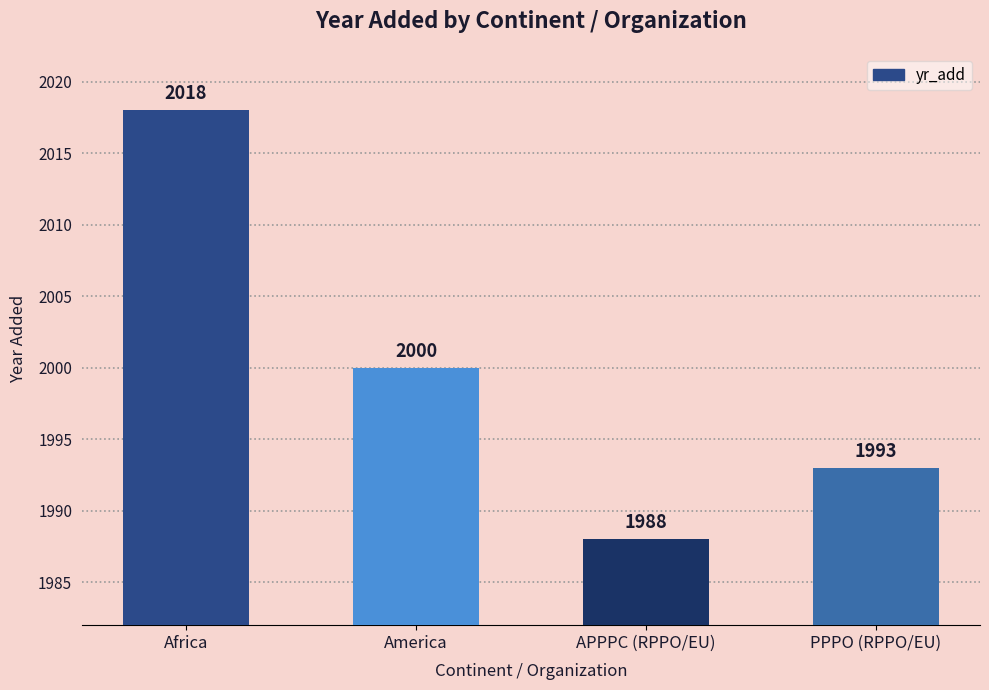

What is the average value?

2000